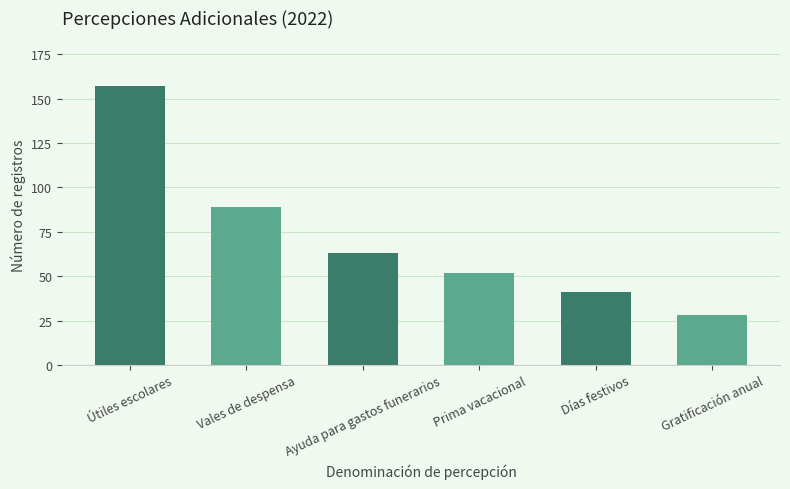

What is the value of the 1st bar from the left?

157